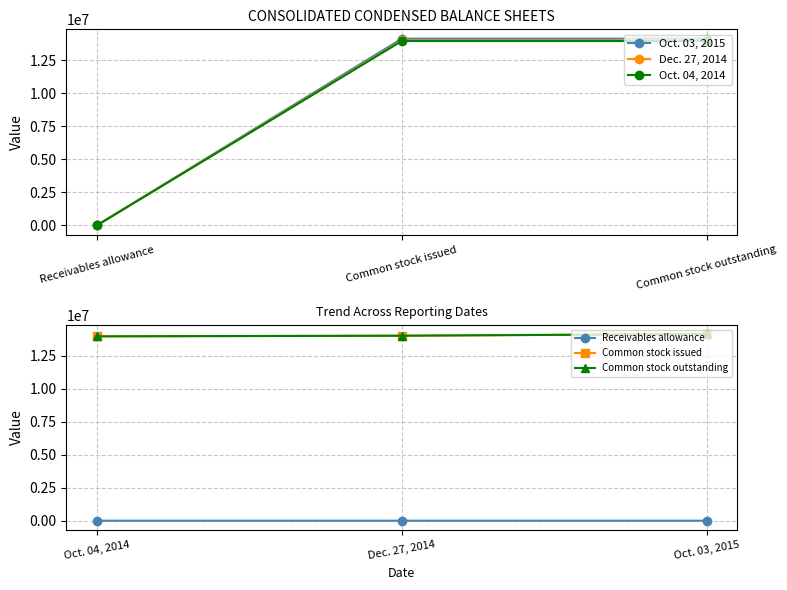

How many values in the Common stock outstanding series are below 13998090?

1